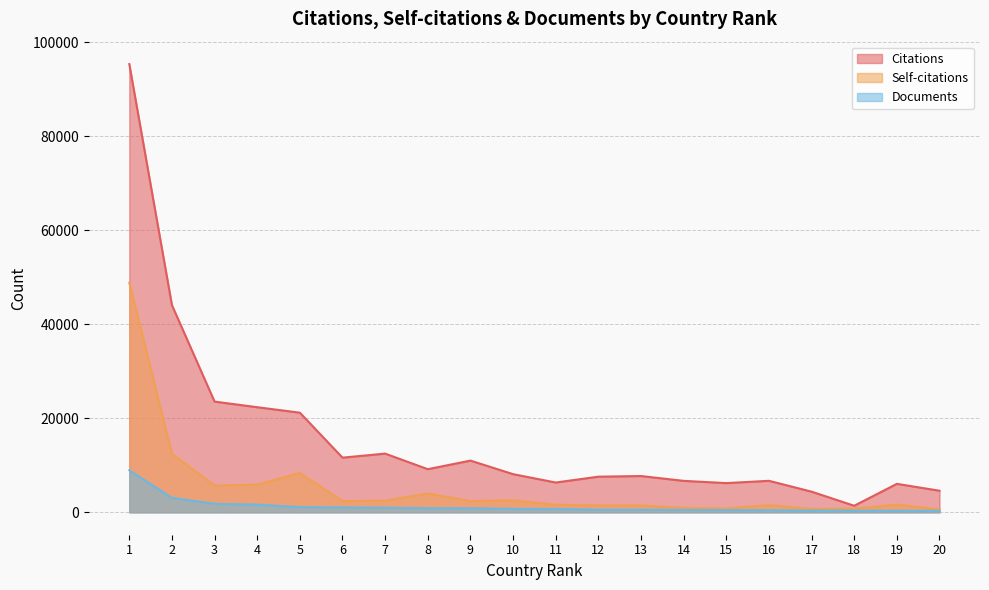

Reading left to right, list all the values displayed in this chart.

Citations: 1=95316	2=44059	3=23543	4=22349	5=21185	6=11625	7=12481	8=9171	9=10995	10=8115	11=6337	12=7579	13=7712	14=6691	15=6209	16=6700	17=4390	18=1395	19=6052	20=4590
Self-citations: 1=48823	2=12412	3=5681	4=5875	5=8360	6=2383	7=2474	8=3996	9=2398	10=2557	11=1597	12=1459	13=1439	14=931	15=832	16=1524	17=719	18=787	19=1622	20=613
Documents: 1=8941	2=3070	3=1813	4=1628	5=1111	6=1036	7=979	8=877	9=867	10=731	11=708	12=565	13=554	14=491	15=482	16=420	17=374	18=357	19=328	20=318